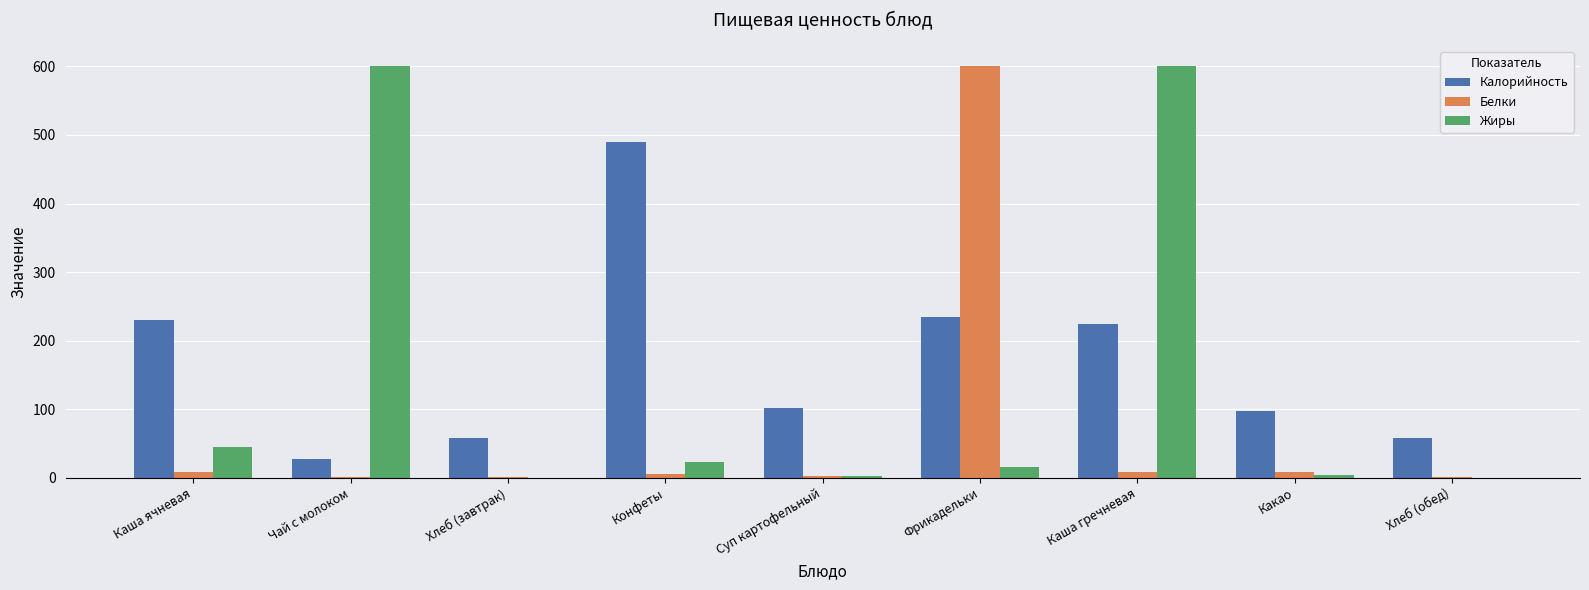

At which label is Калорийность closest to 258?

Фрикадельки